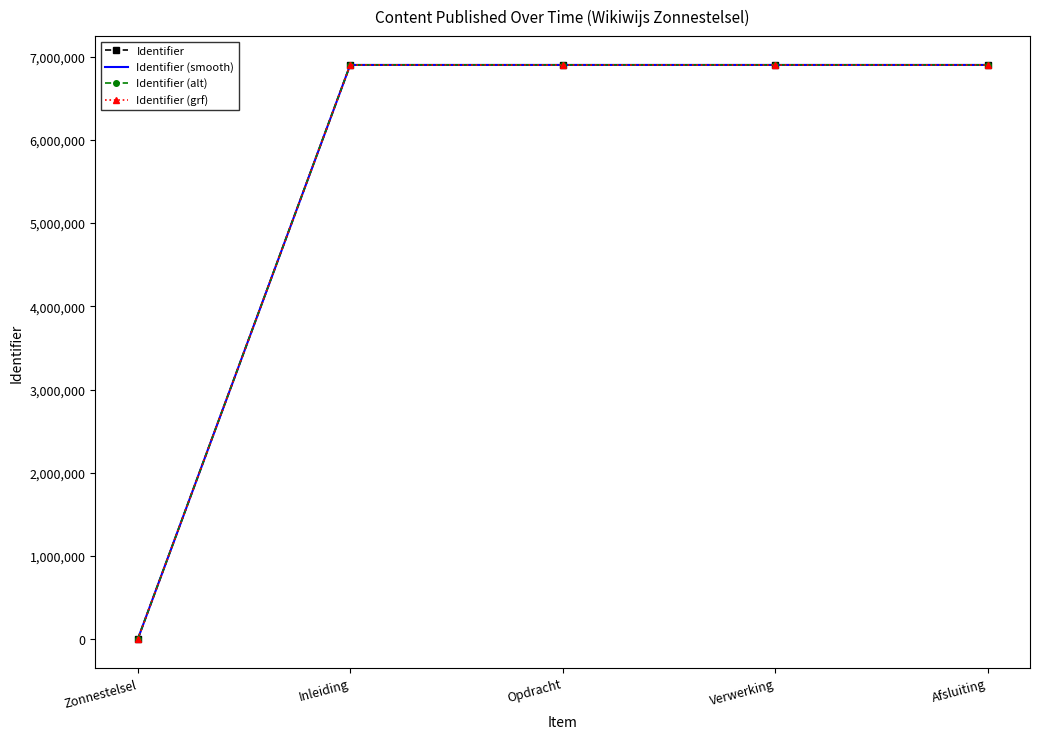

At which category does the chart reach its minimum across all series?

Zonnestelsel